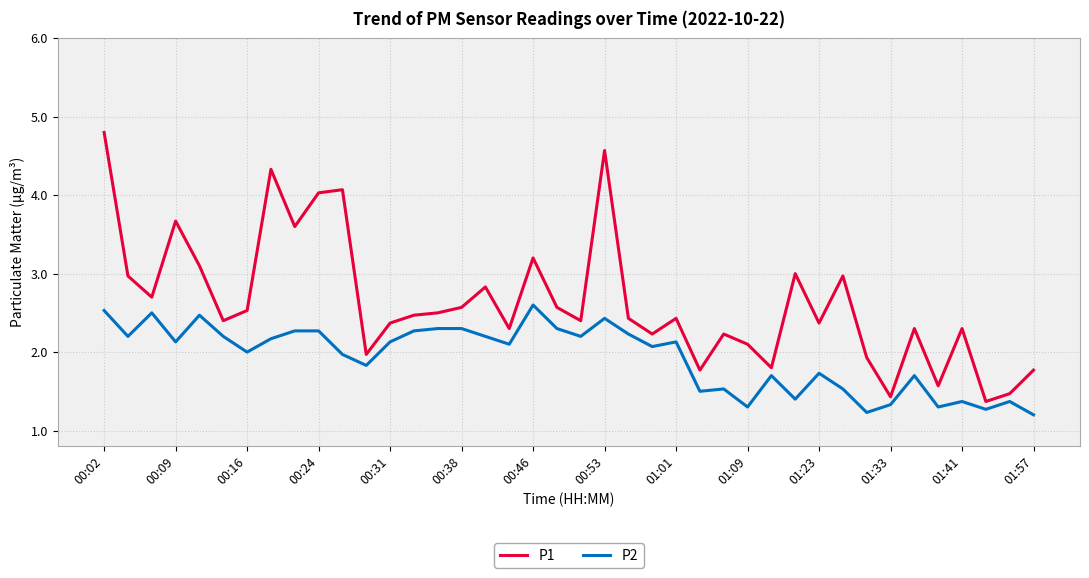

What is the difference between the maximum and minimum values in the P1 series?

3.4